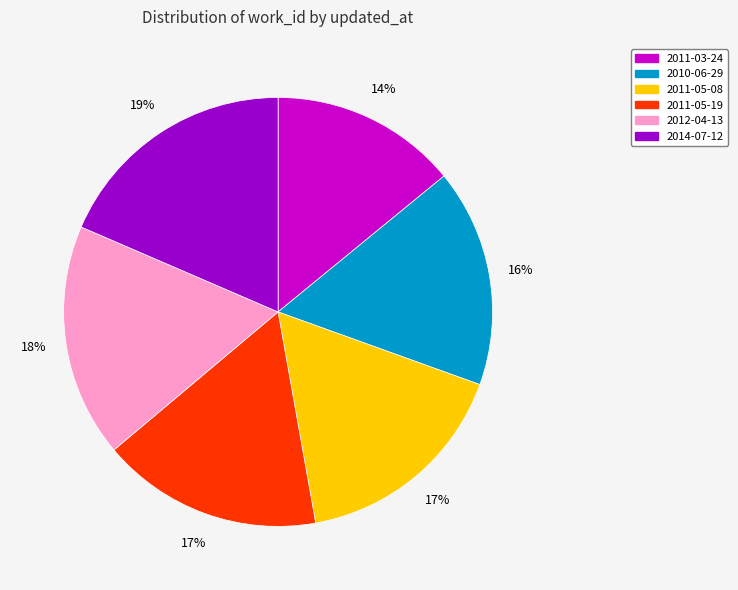

Between 2011-03-24 and 2011-05-19, which is larger?

2011-05-19